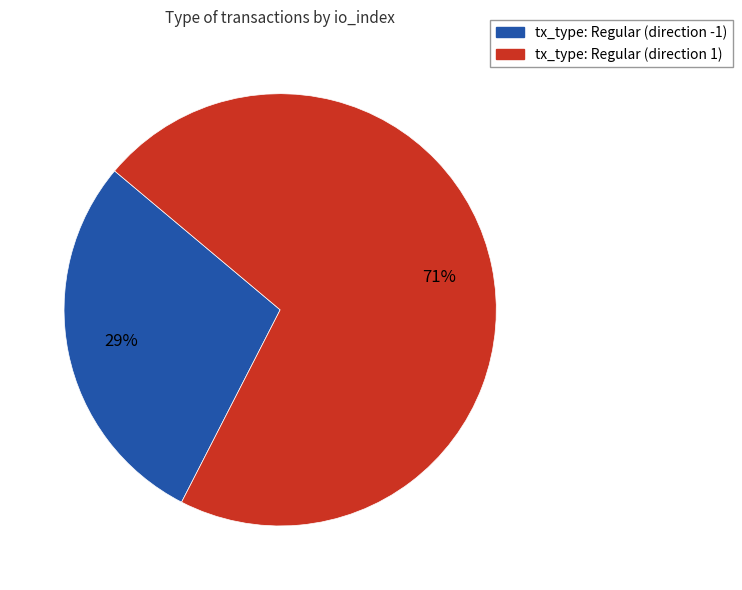

What percentage is the tx_type: Regular (direction 1) slice, to the nearest percent?

71%